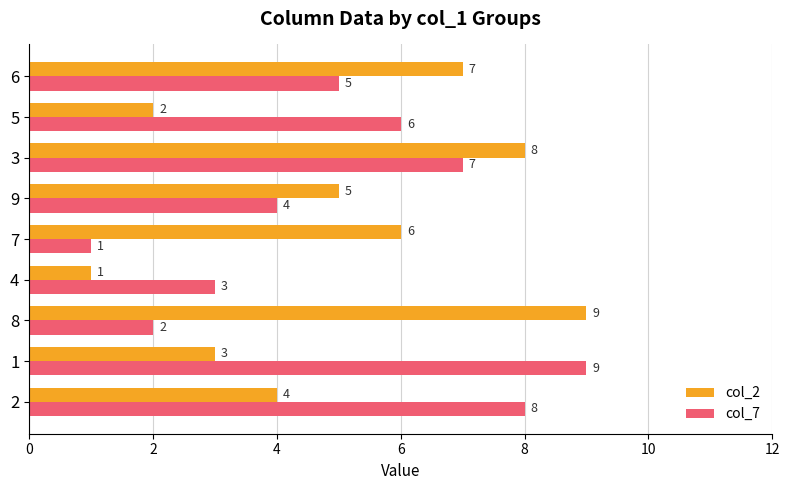

What is the sum of the col_7 values at 4 and 7?

4